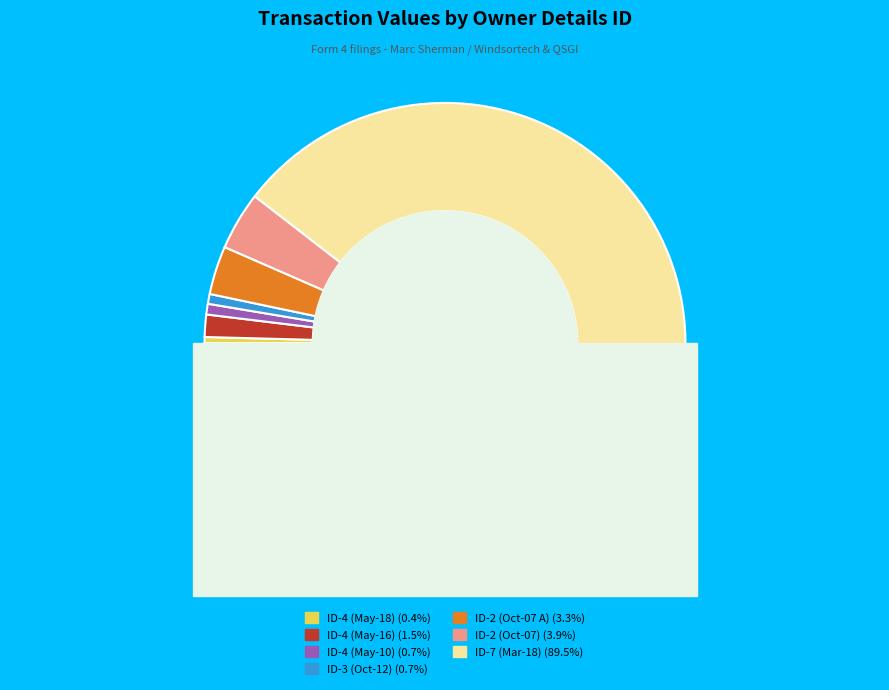

Count the number of slices in the pie.

7